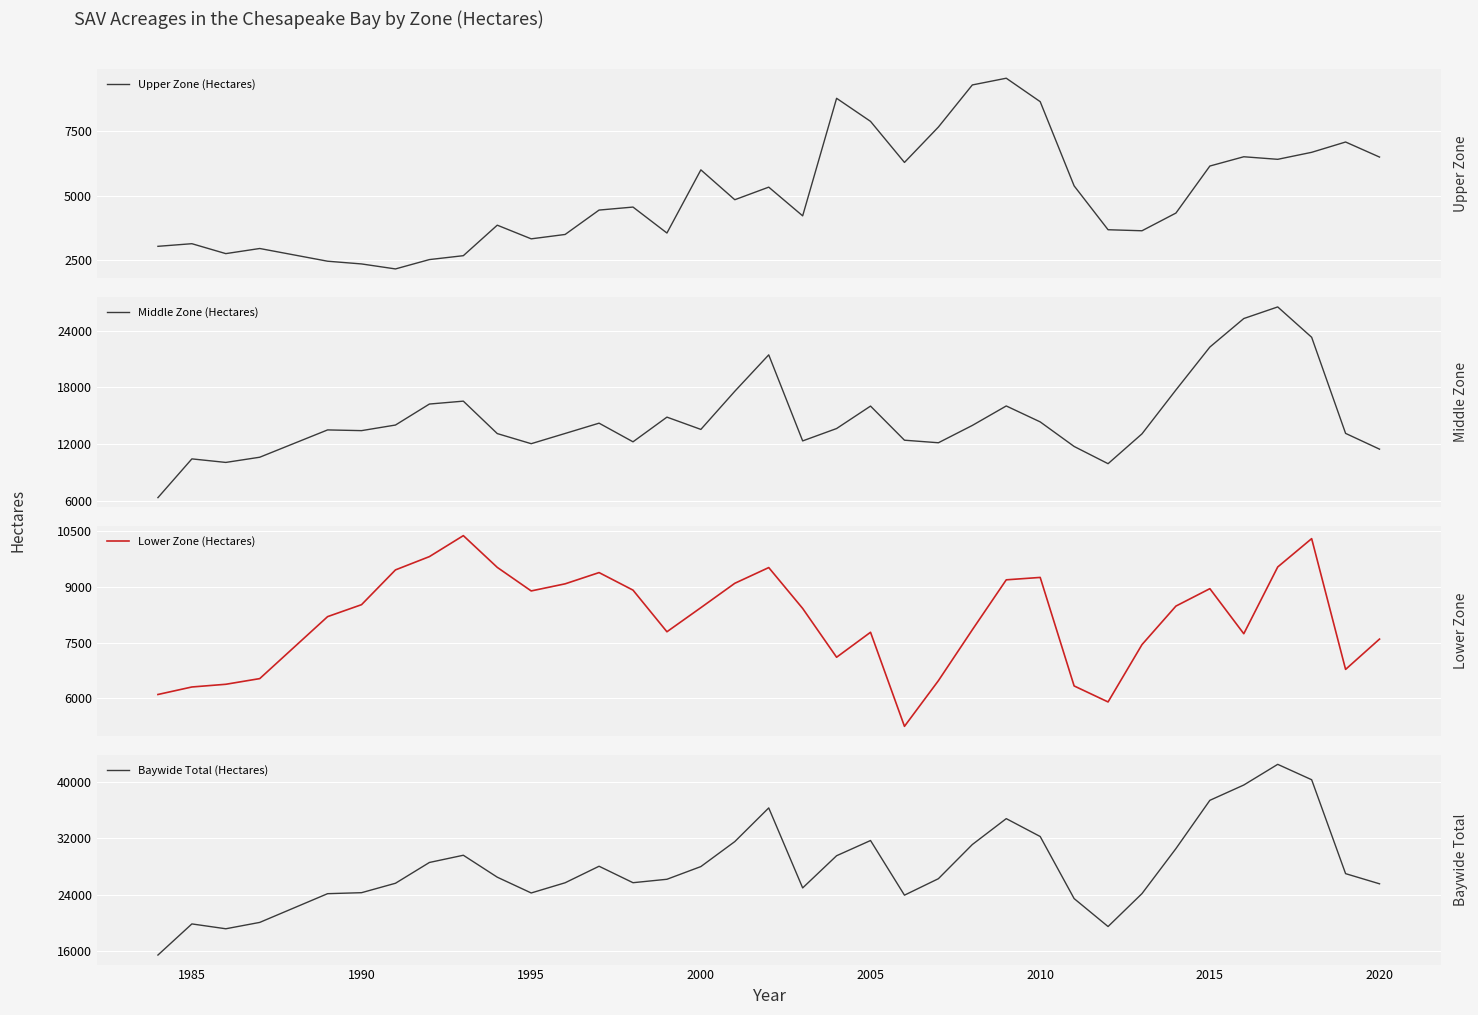

Which series has the widest spread of values?

Baywide Total (Hectares)